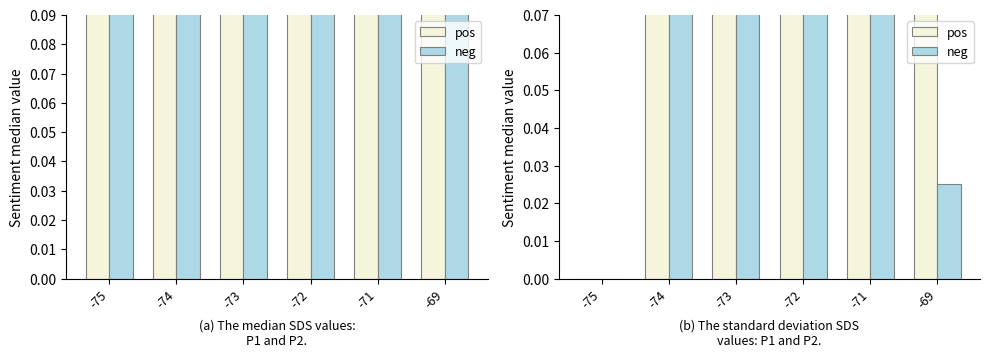

True or false: pos has a value of 0.1 at -69.

False